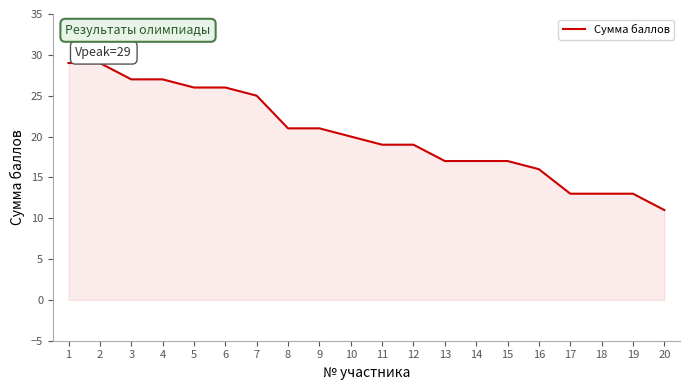

Reading left to right, extract all data points from this chart.

29	29	27	27	26	26	25	21	21	20	19	19	17	17	17	16	13	13	13	11